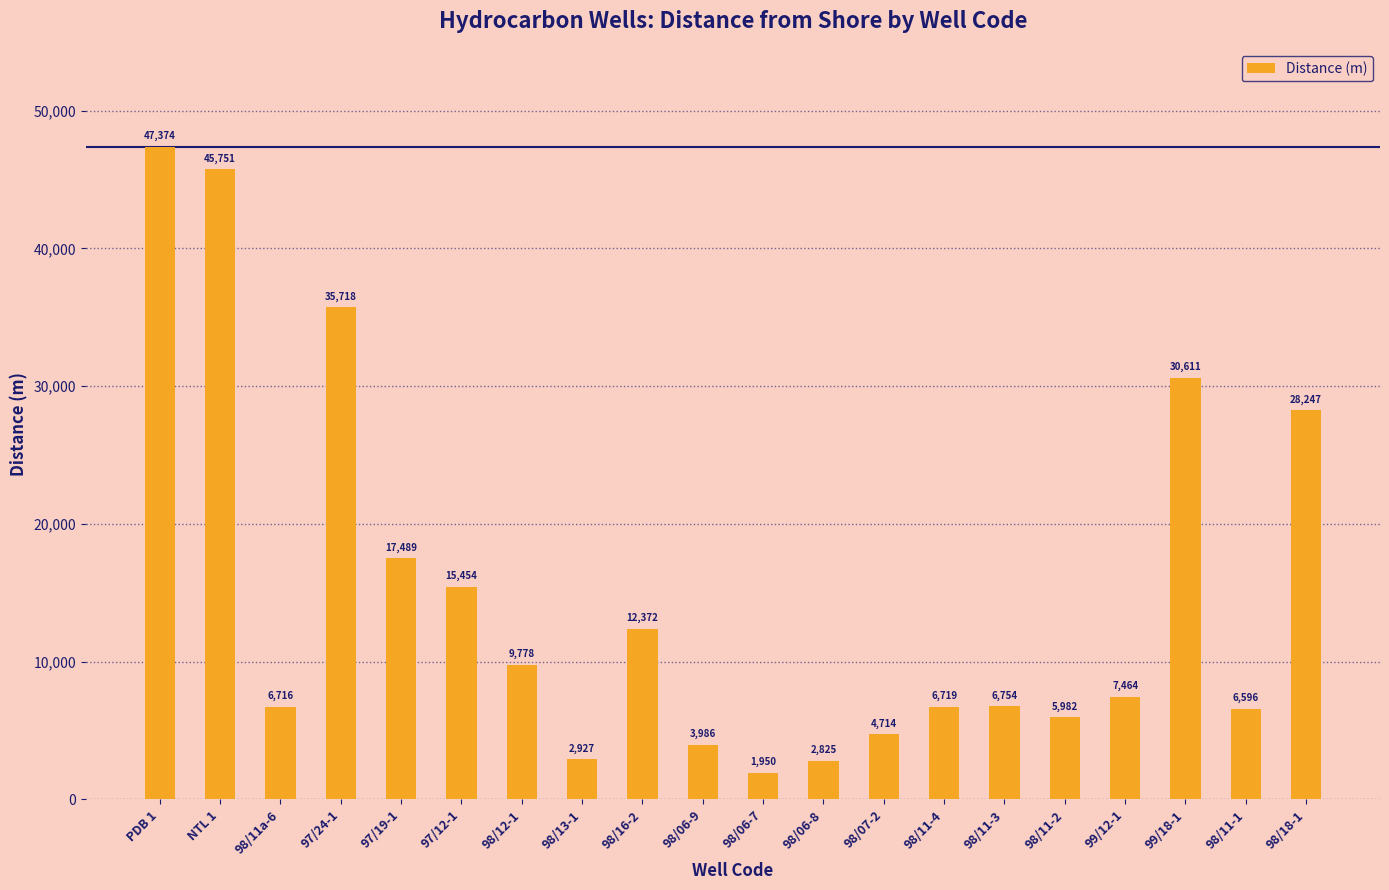

Where is the data nearest to the value 24662?

98/18-1